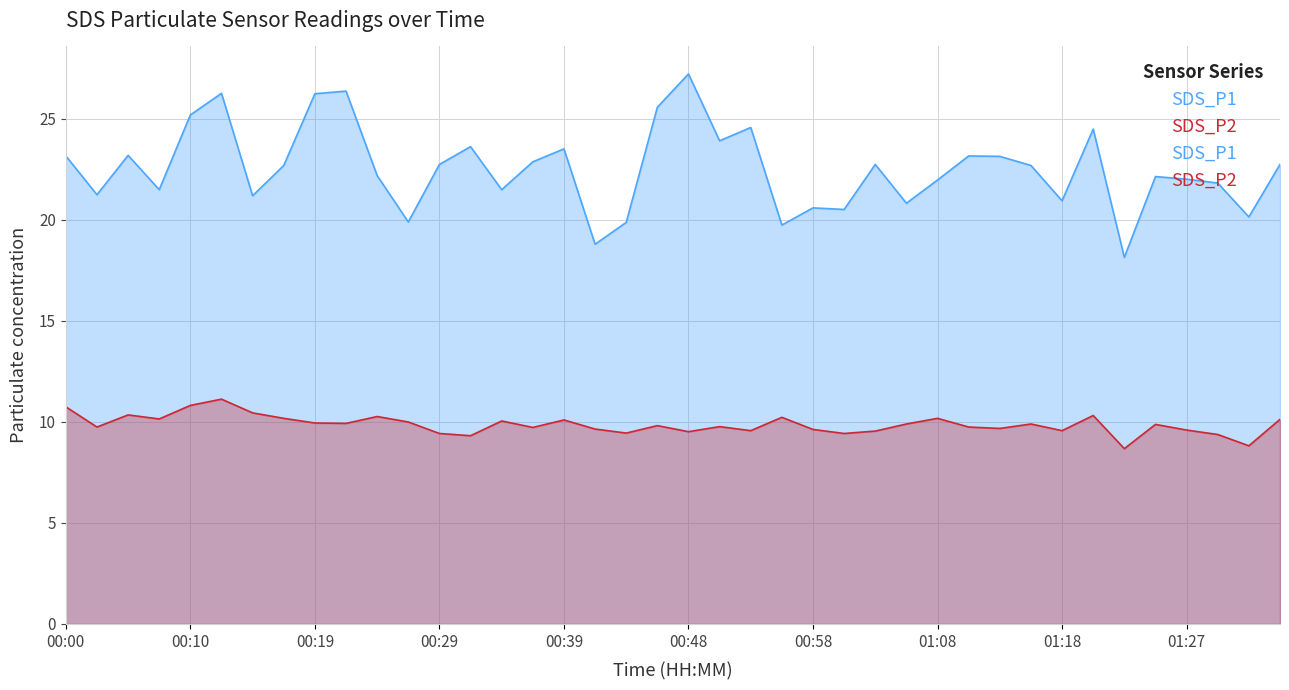

True or false: SDS_P1 and SDS_P2 intersect in this chart.

False